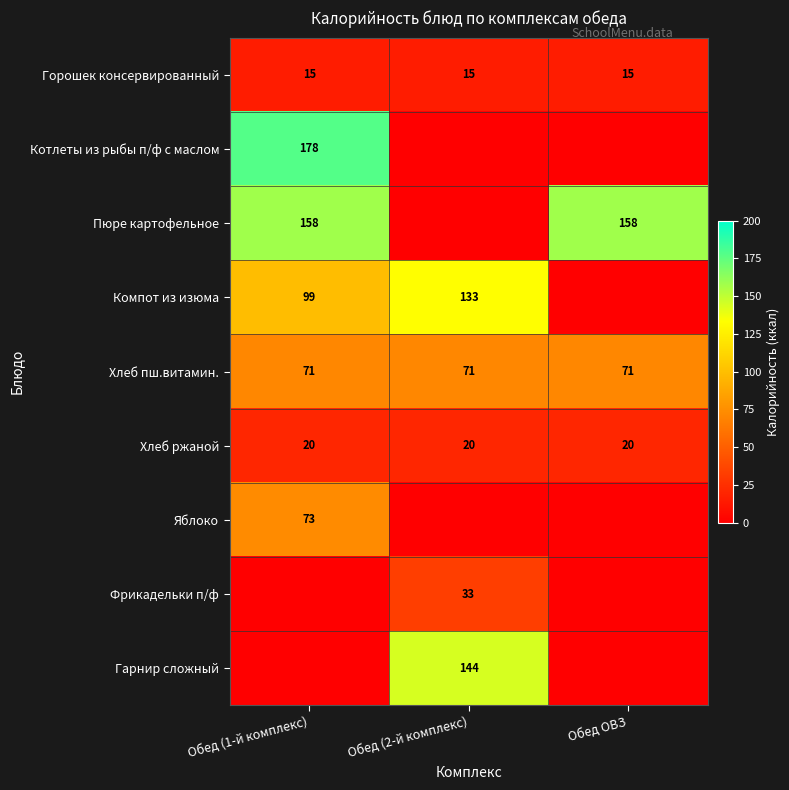

What is the sum of all Хлеб ржаной values?

60